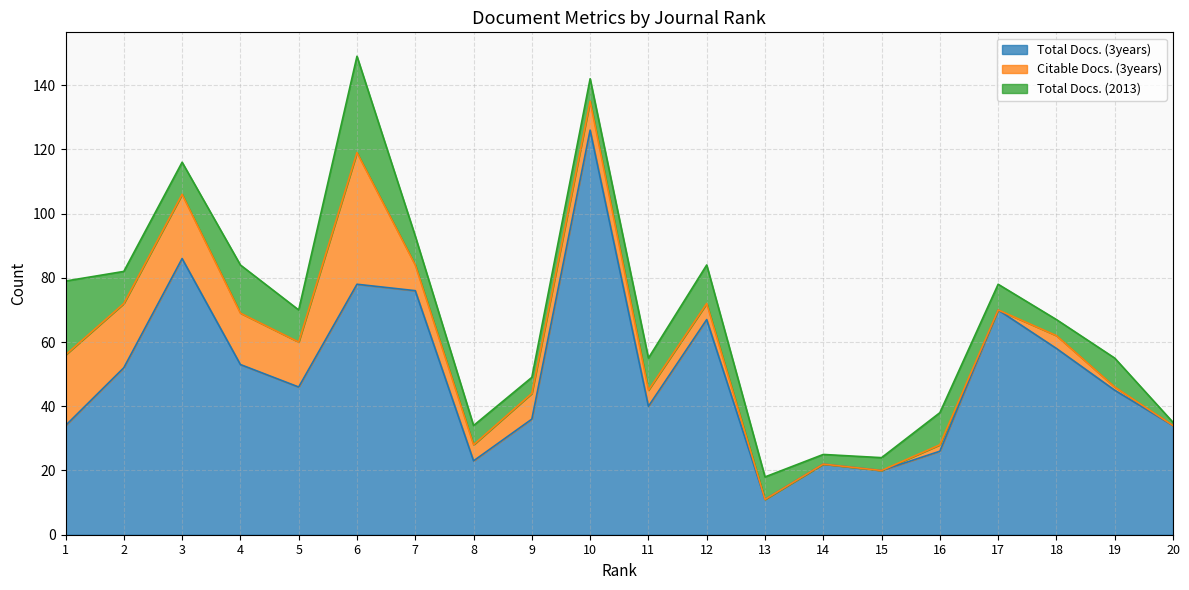

At which category does the chart reach its peak across all series?

10